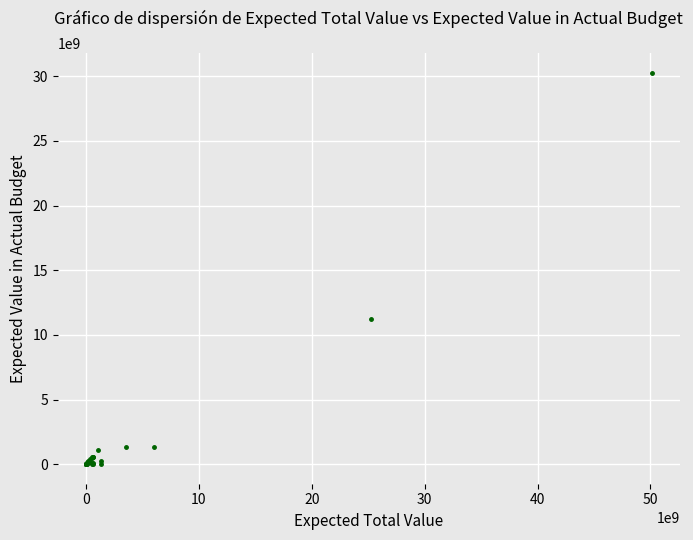

What Y value in the scatter plot is closest to 15140398423?

11209827383